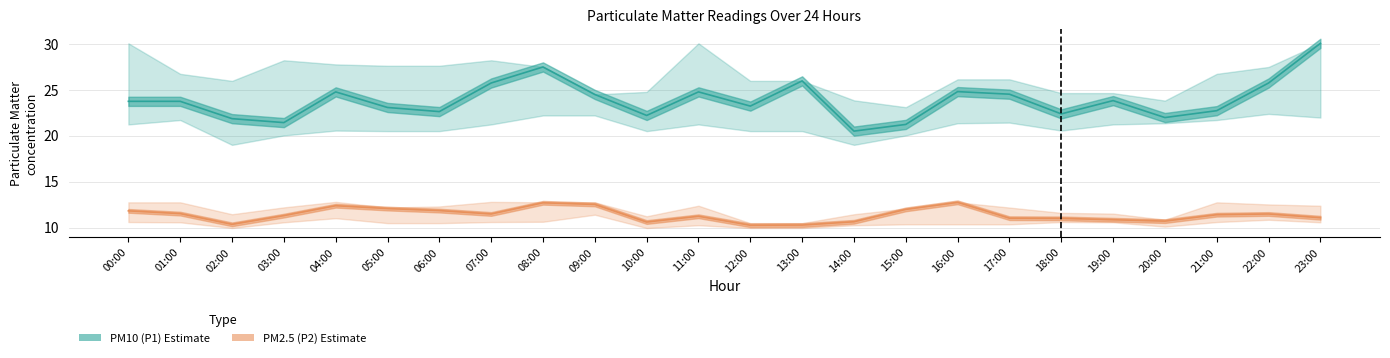

What is the sum of all PM2.5 (P2) values?

273.2